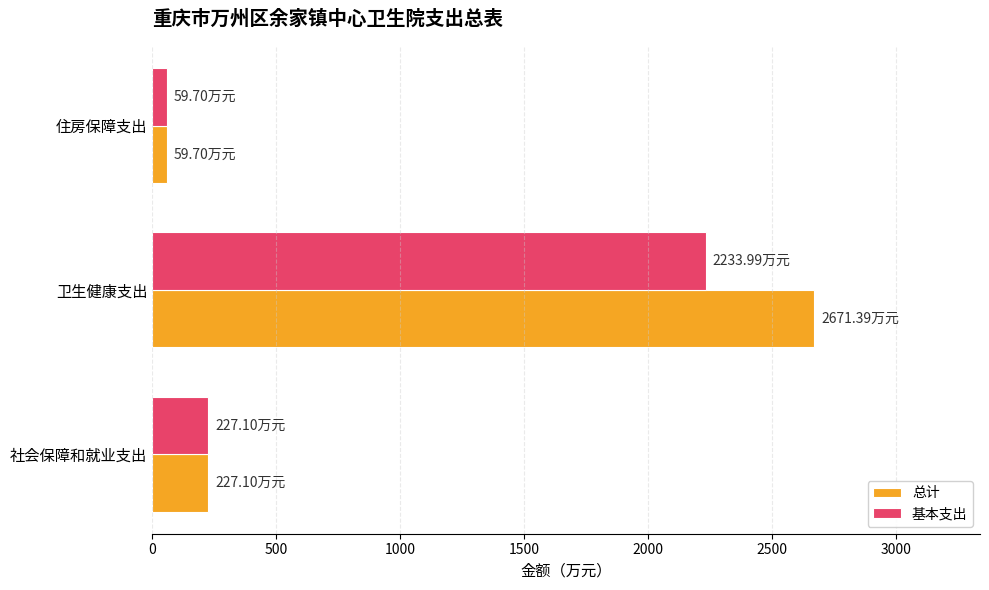

How many data points in 总计 are less than 227?

1